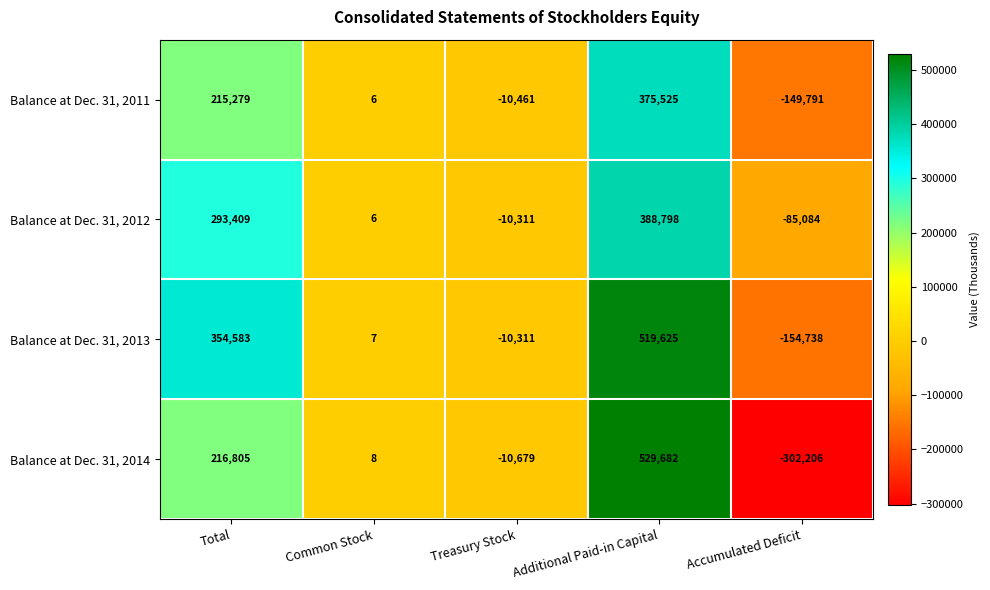

Rank the categories by Balance at Dec. 31, 2013 value from highest to lowest.

Additional Paid-in Capital, Total, Common Stock, Treasury Stock, Accumulated Deficit